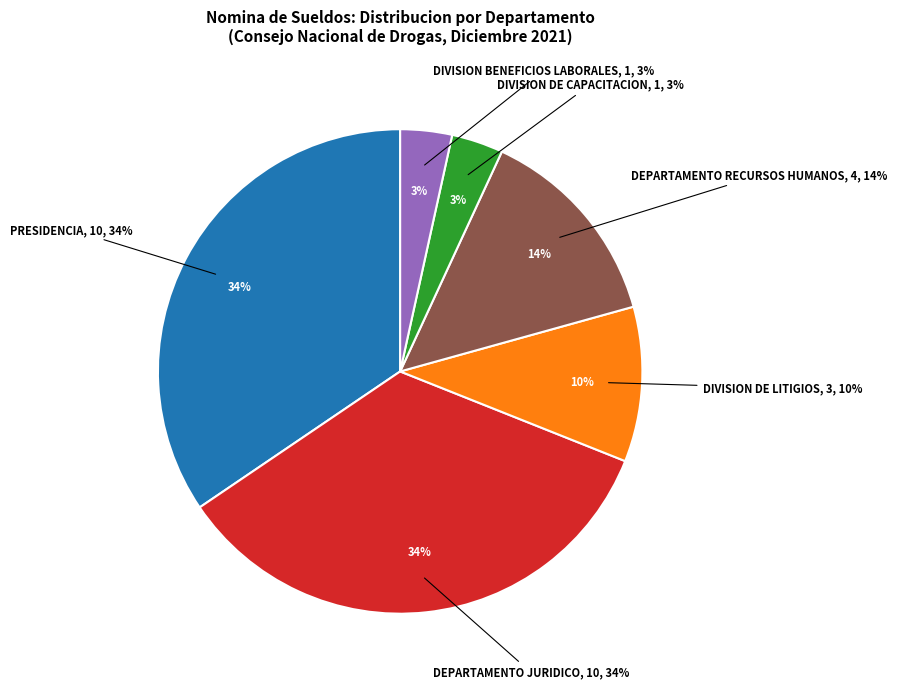

Does any single category account for the majority?

No